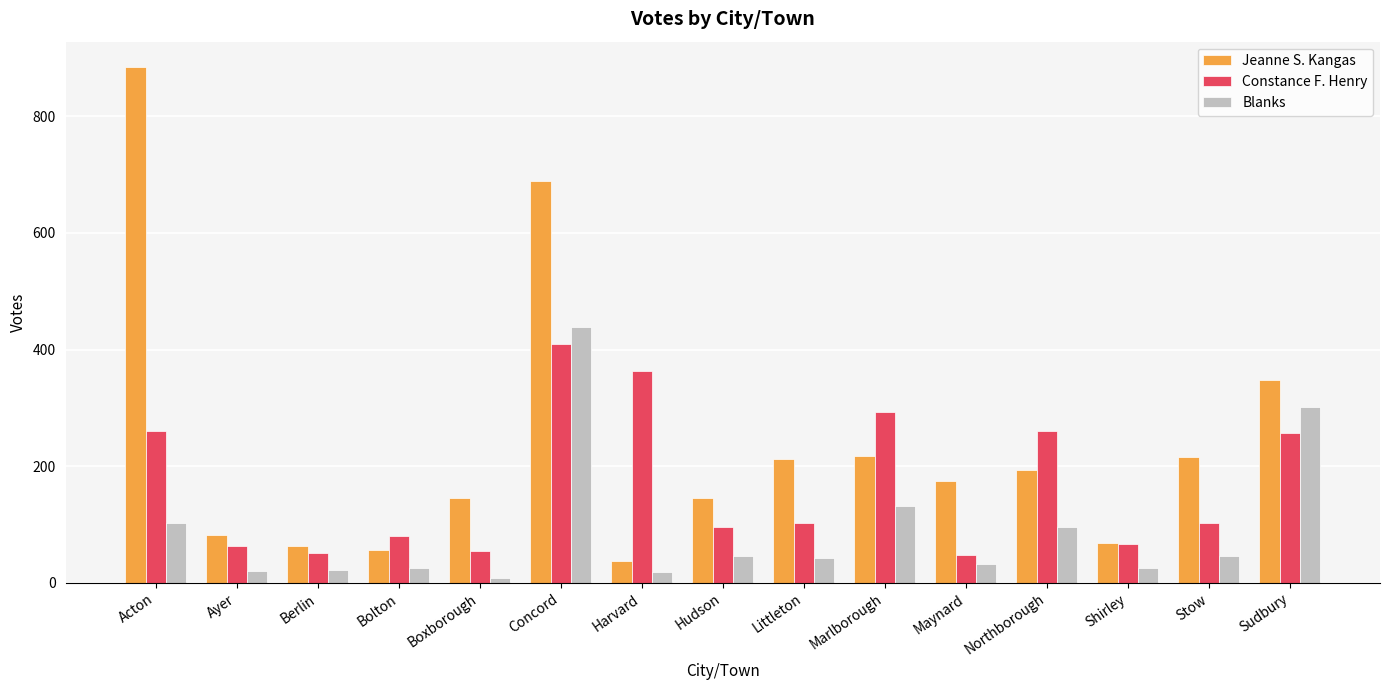

Which series changed the most between Boxborough and Marlborough?

Constance F. Henry